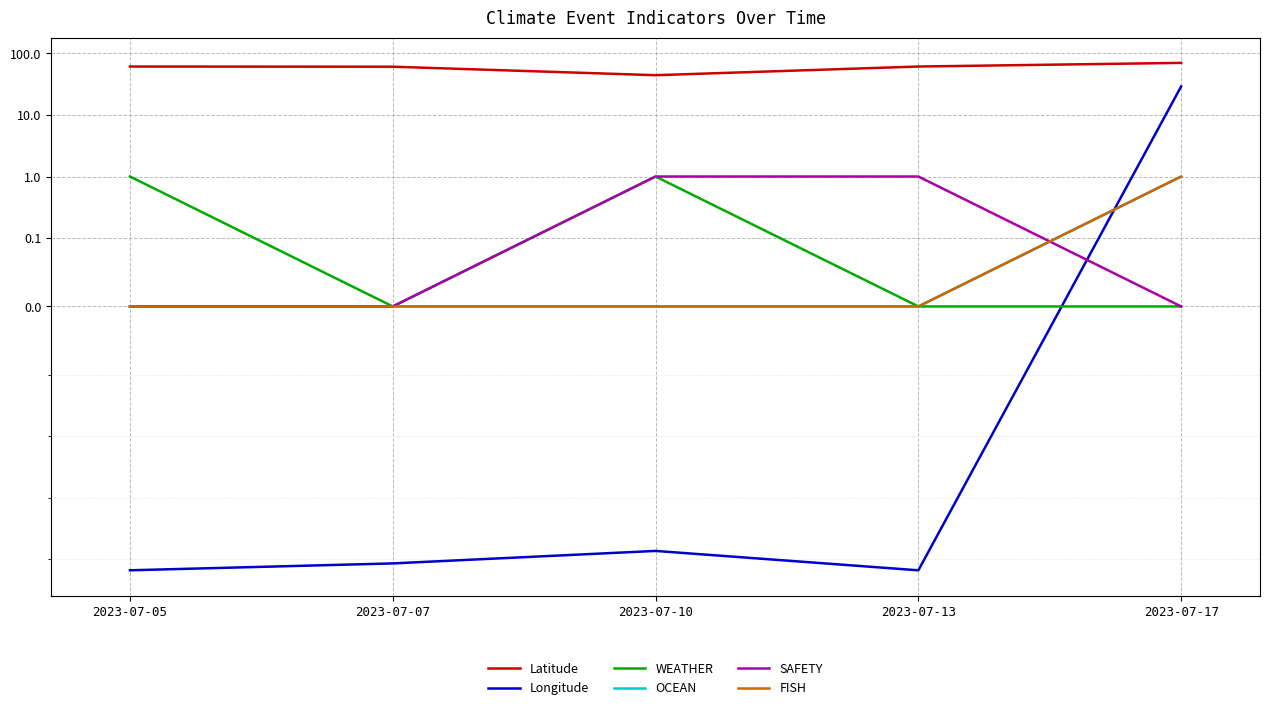

How many data points in SAFETY are above 0?

2